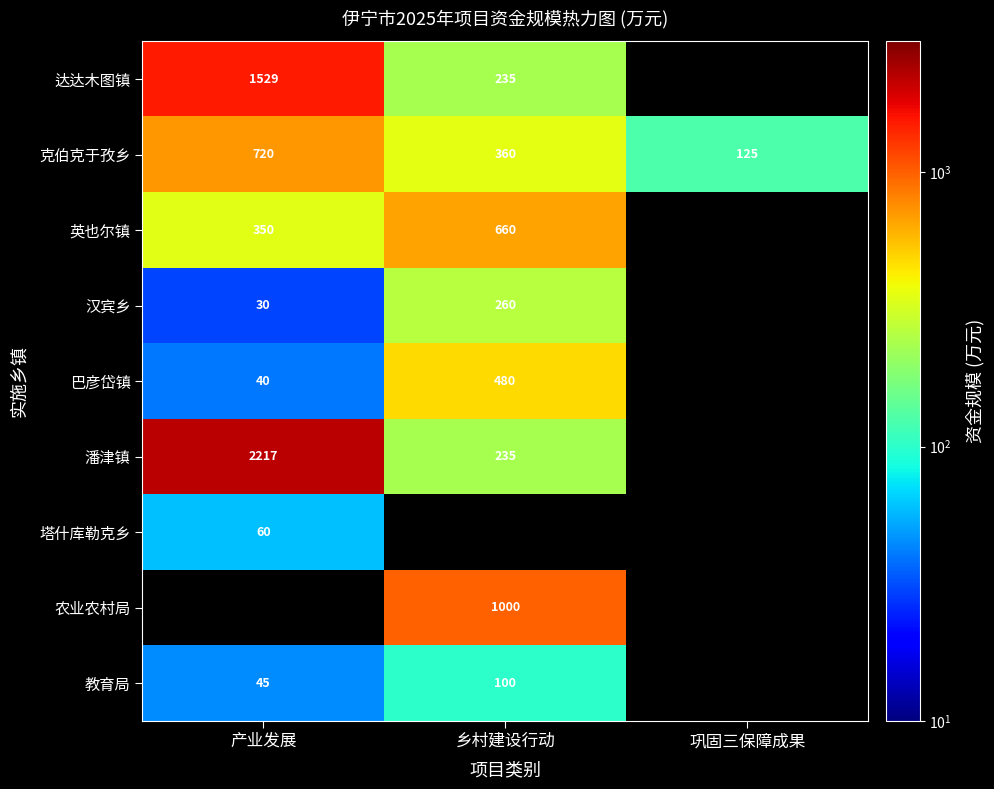

Is it true that 达达木图镇 equals 1529 at 产业发展?

True